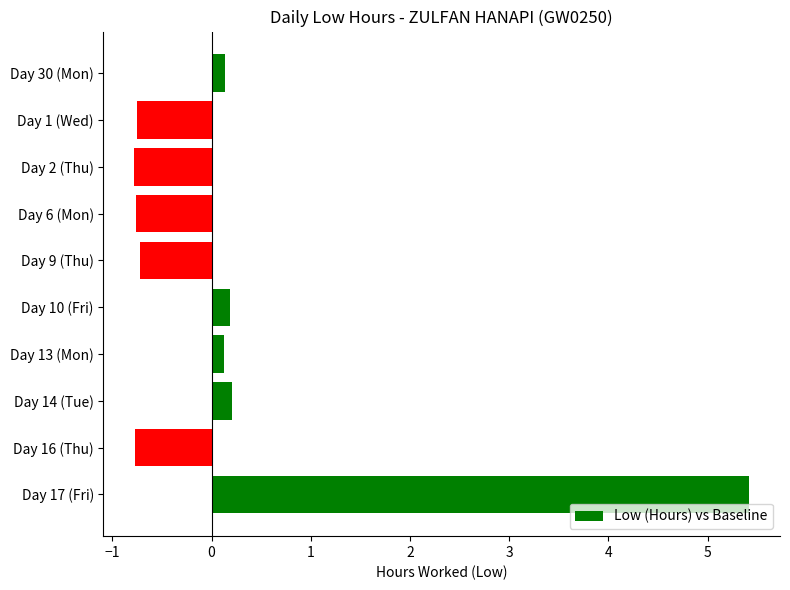

What is the change in value from Day 6 (Mon) to Day 14 (Tue)?

+1.0